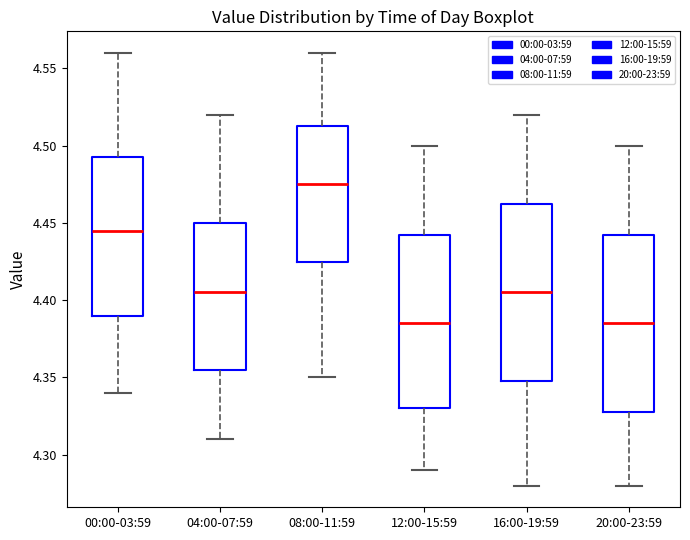

Reading left to right, transcribe this box plot: for each box, give where its median line is, the range the box spans, and where its two whiskers end, as read against the y-axis. The values are not printed on the chart, so give them approximately, as read against the axis.

00:00-03:59: median 4.445, box 4.390 to 4.495, whiskers 4.340 to 4.560
04:00-07:59: median 4.405, box 4.355 to 4.450, whiskers 4.310 to 4.520
08:00-11:59: median 4.475, box 4.425 to 4.515, whiskers 4.350 to 4.560
12:00-15:59: median 4.385, box 4.330 to 4.445, whiskers 4.290 to 4.500
16:00-19:59: median 4.405, box 4.350 to 4.465, whiskers 4.280 to 4.520
20:00-23:59: median 4.385, box 4.330 to 4.445, whiskers 4.280 to 4.500